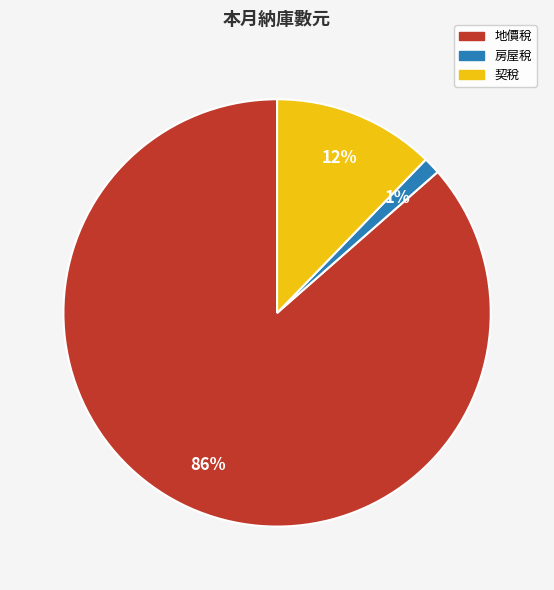

Which slice is the smallest?

房屋稅